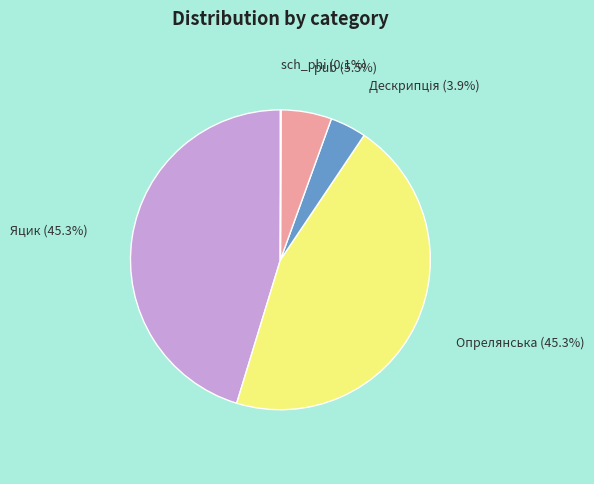

Is there a majority slice in this chart?

No